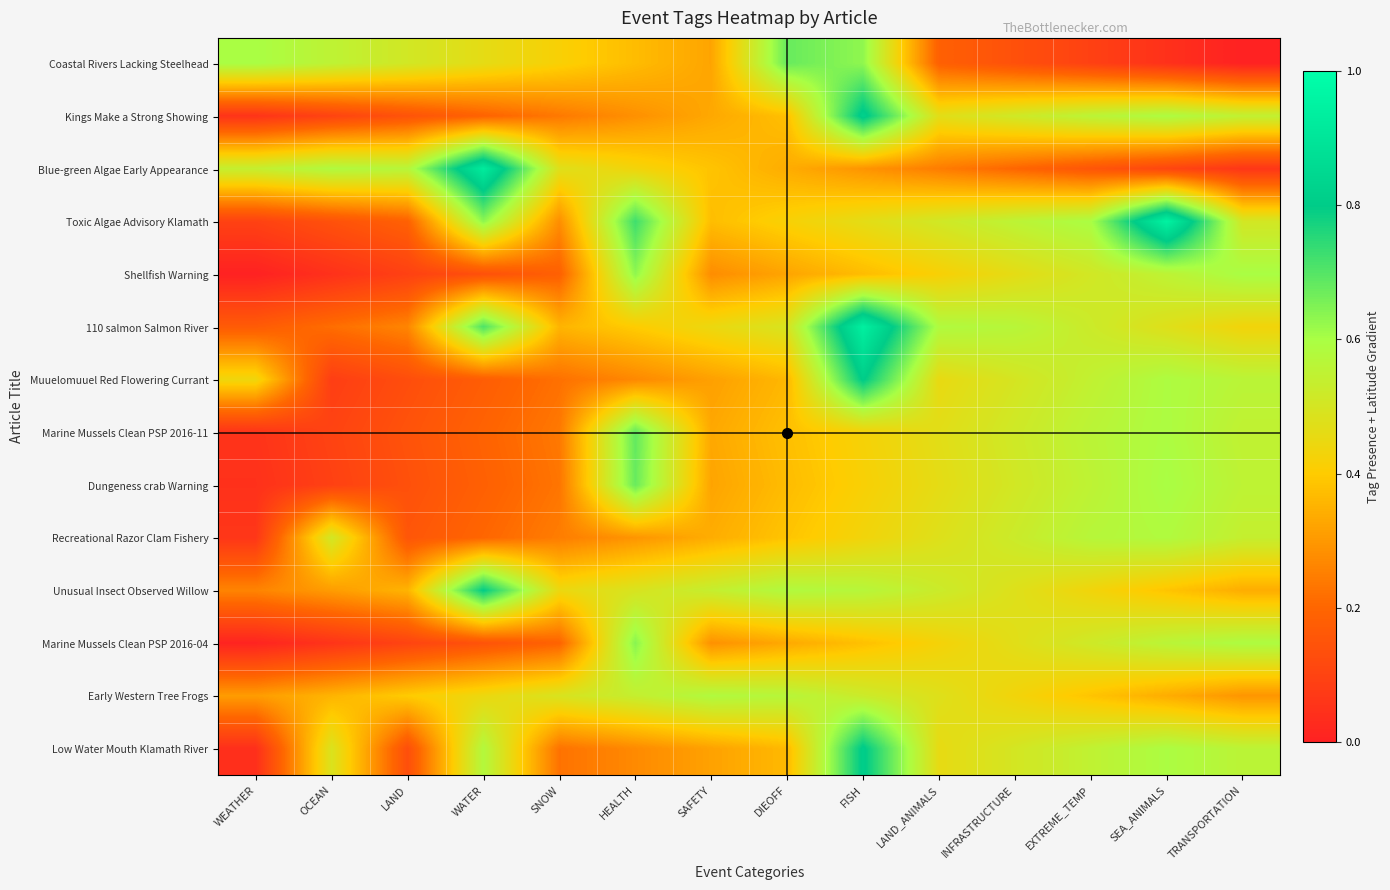

Rank the series by their maximum value, from highest to lowest.

Toxic Algae Advisory Klamath, 110 salmon Salmon River, Blue-green Algae Early Appearance, Kings Make a Strong Showing, Low Water Mouth Klamath River, Muuelomuuel Red Flowering Currant, Unusual Insect Observed Willow, Marine Mussels Clean PSP 2016-11, Coastal Rivers Lacking Steelhead, Dungeness crab Warning, Marine Mussels Clean PSP 2016-04, Shellfish Warning, Early Western Tree Frogs, Recreational Razor Clam Fishery